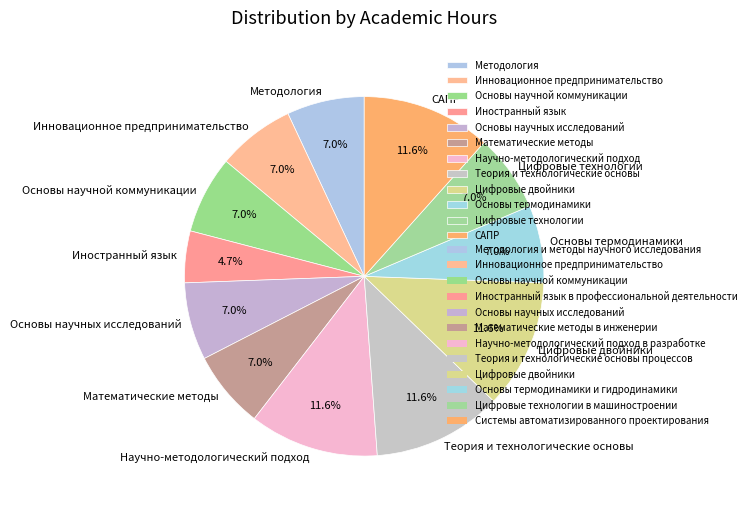

Is there any slice that represents more than half of the pie?

No